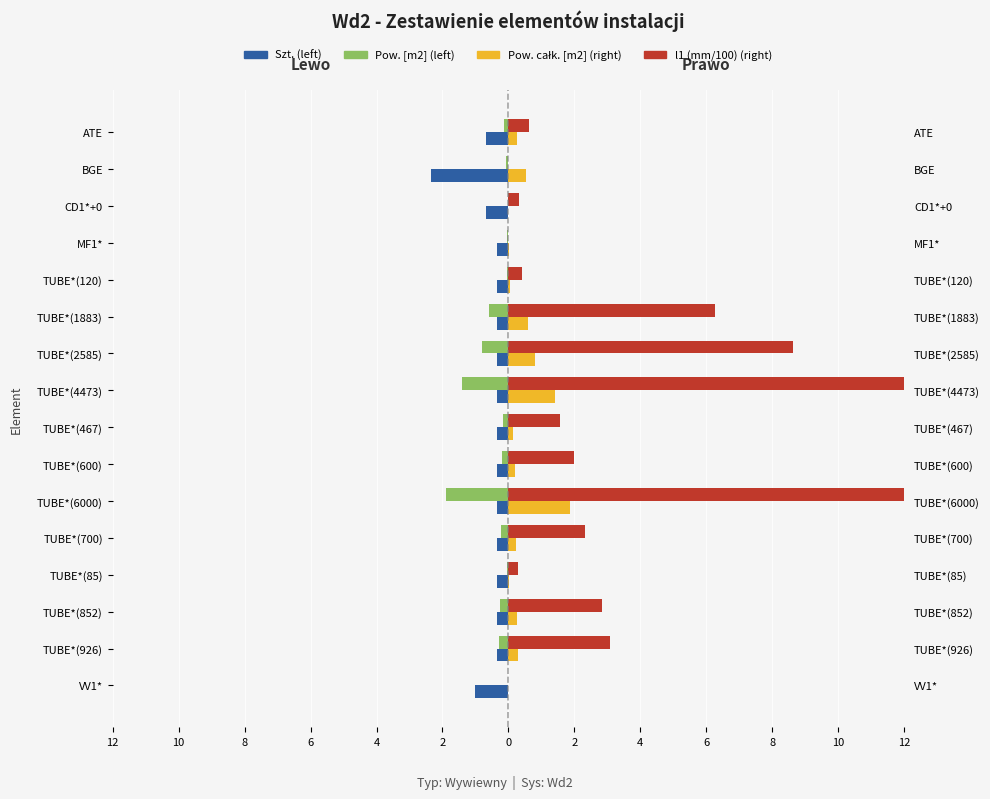

At which category does the chart reach its minimum across all series?

BGE